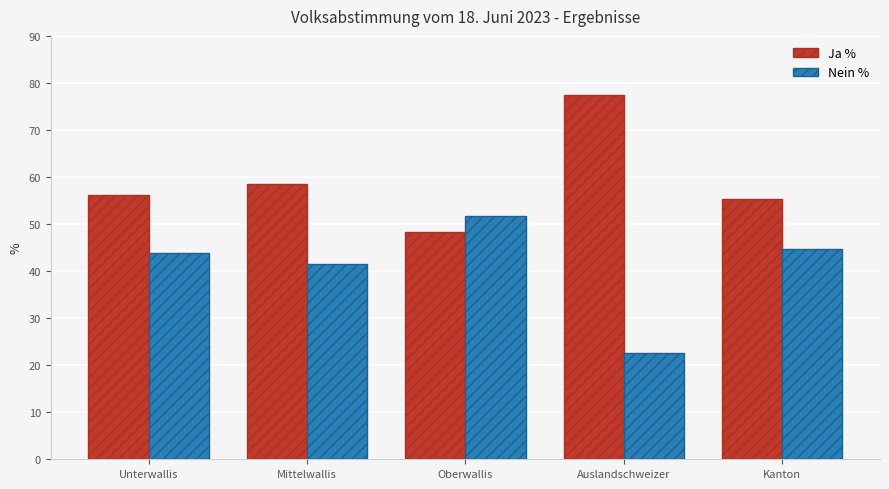

Where is Nein % nearest to the value 37?

Mittelwallis